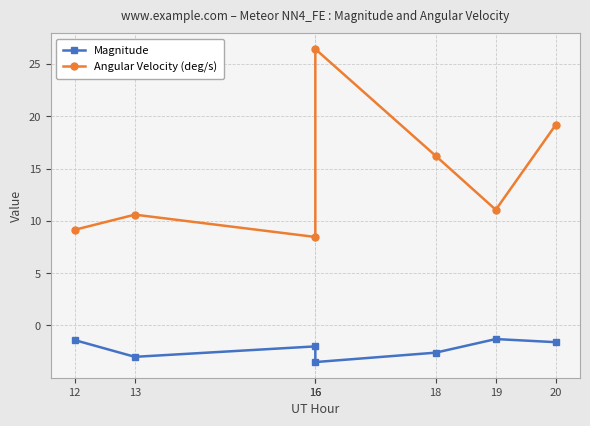

Reading right to left, extract all data points from this chart.

Magnitude: 20=-1.6	19=-1.3	18=-2.6	16=-3.5	16=-2.0	13=-3.0	12=-1.4
Angular Velocity (deg/s): 20=19.2	19=11.1	18=16.2	16=26.4	16=8.5	13=10.6	12=9.1